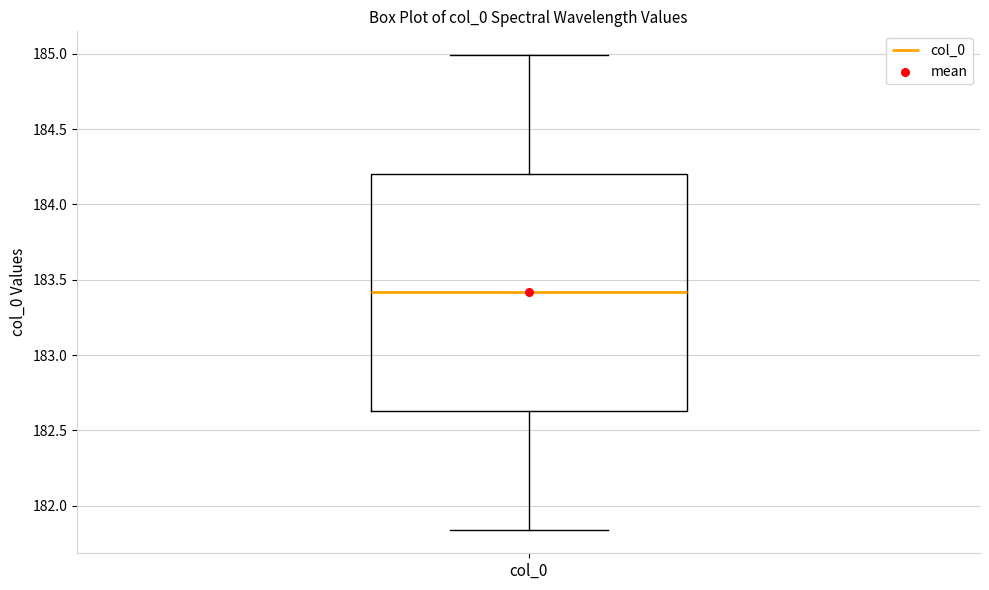

Read this box plot against the y-axis: the position of the median line, the range covered by the box, and the ends of both whiskers. The values are not printed on the chart, so give them approximately, as read against the axis.

median 183.40, box 182.65 to 184.20, whiskers 181.85 to 185.00